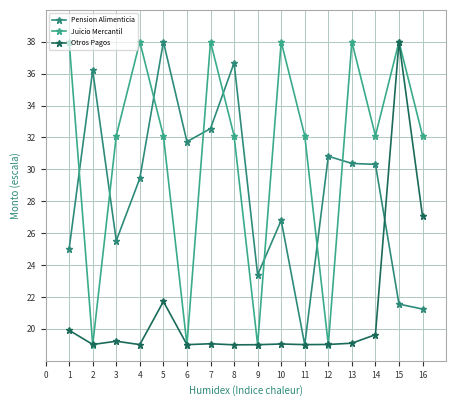

What is the total value across all series at 6?

69.7